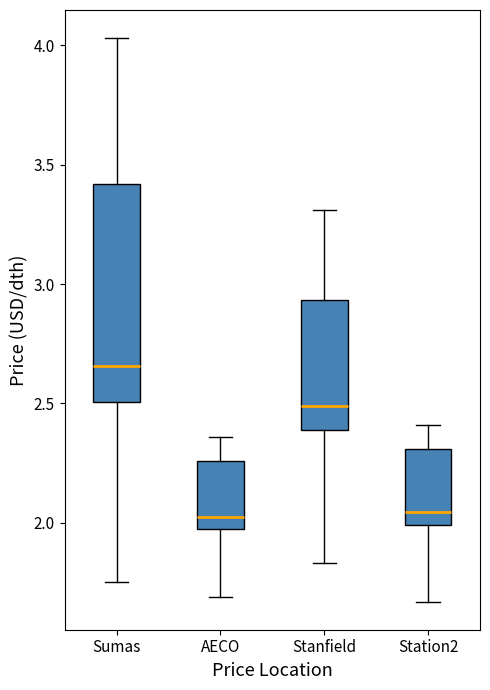

Reading left to right, transcribe this box plot: for each box, give where its median line is, the range the box spans, and where its two whiskers end, as read against the y-axis. The values are not printed on the chart, so give them approximately, as read against the axis.

Sumas: median 2.65, box 2.50 to 3.40, whiskers 1.75 to 4.05
AECO: median 2.05, box 1.95 to 2.25, whiskers 1.70 to 2.35
Stanfield: median 2.50, box 2.40 to 2.95, whiskers 1.85 to 3.30
Station2: median 2.05, box 2.00 to 2.30, whiskers 1.65 to 2.40